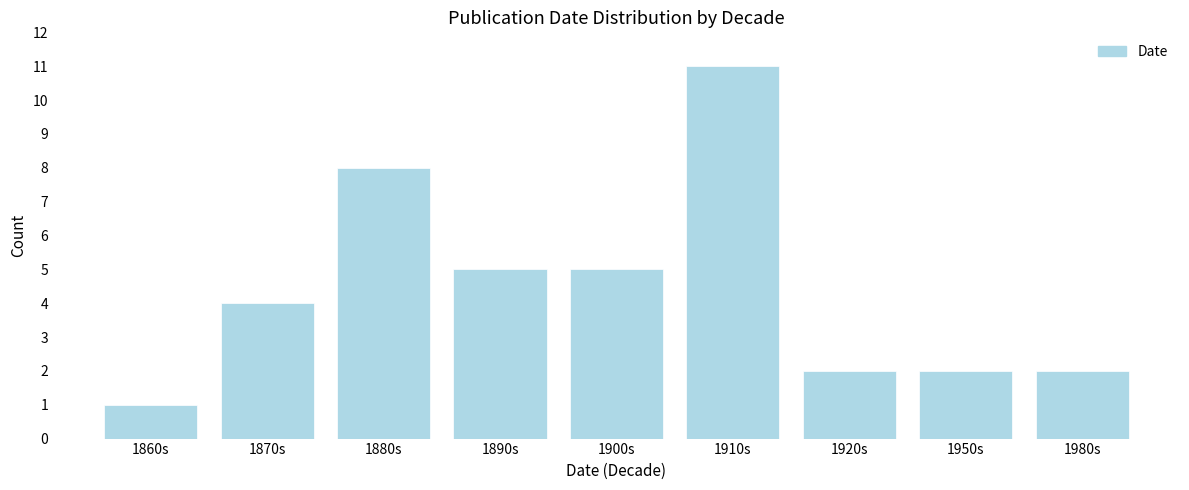

Reading right to left, transcribe all the data shown in this chart.

2	2	2	11	5	5	8	4	1